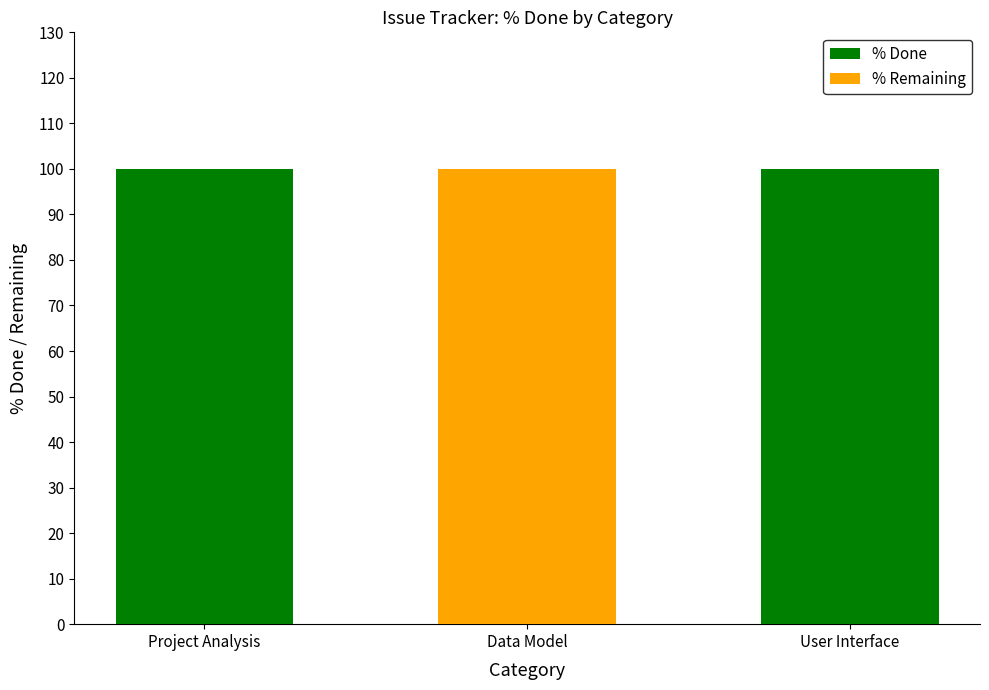

What are all the series names shown in the legend?

% Done, % Remaining